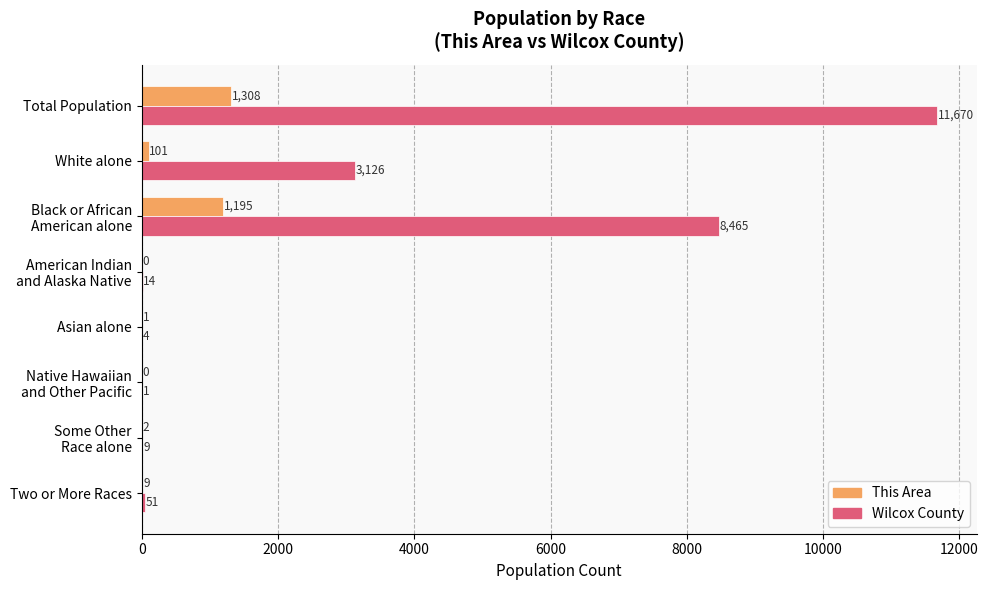

Is it true that Wilcox County equals 4 at Asian alone?

True